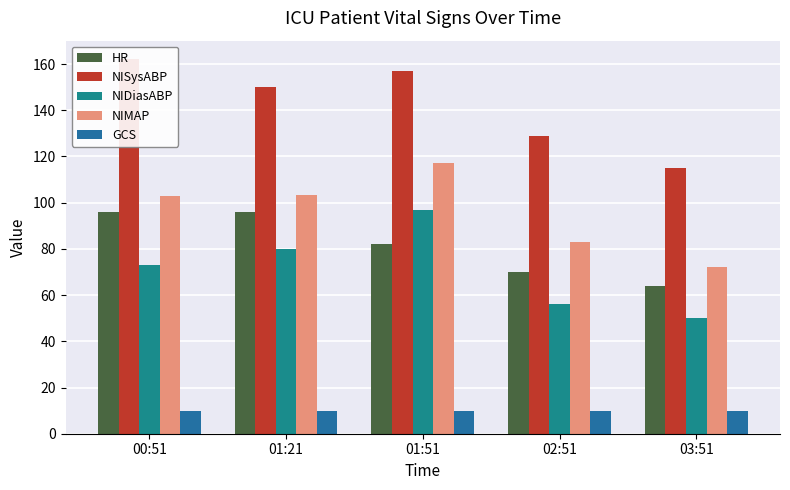

Which series has the widest spread of values?

NISysABP